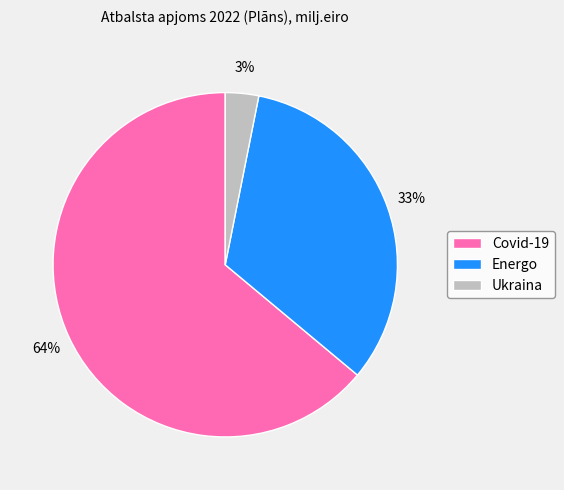

What percentage is the Covid-19 slice, to the nearest percent?

64%